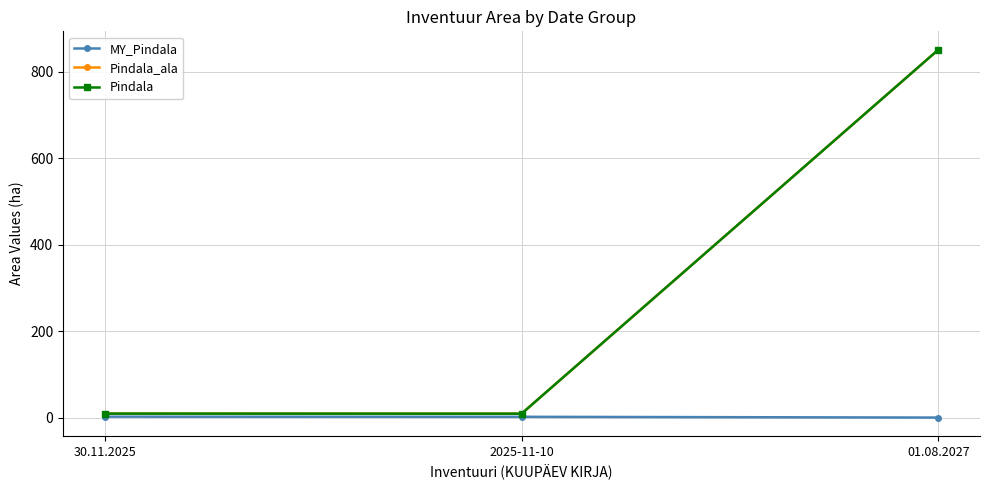

Is this an area chart (filled region under the line)?

No